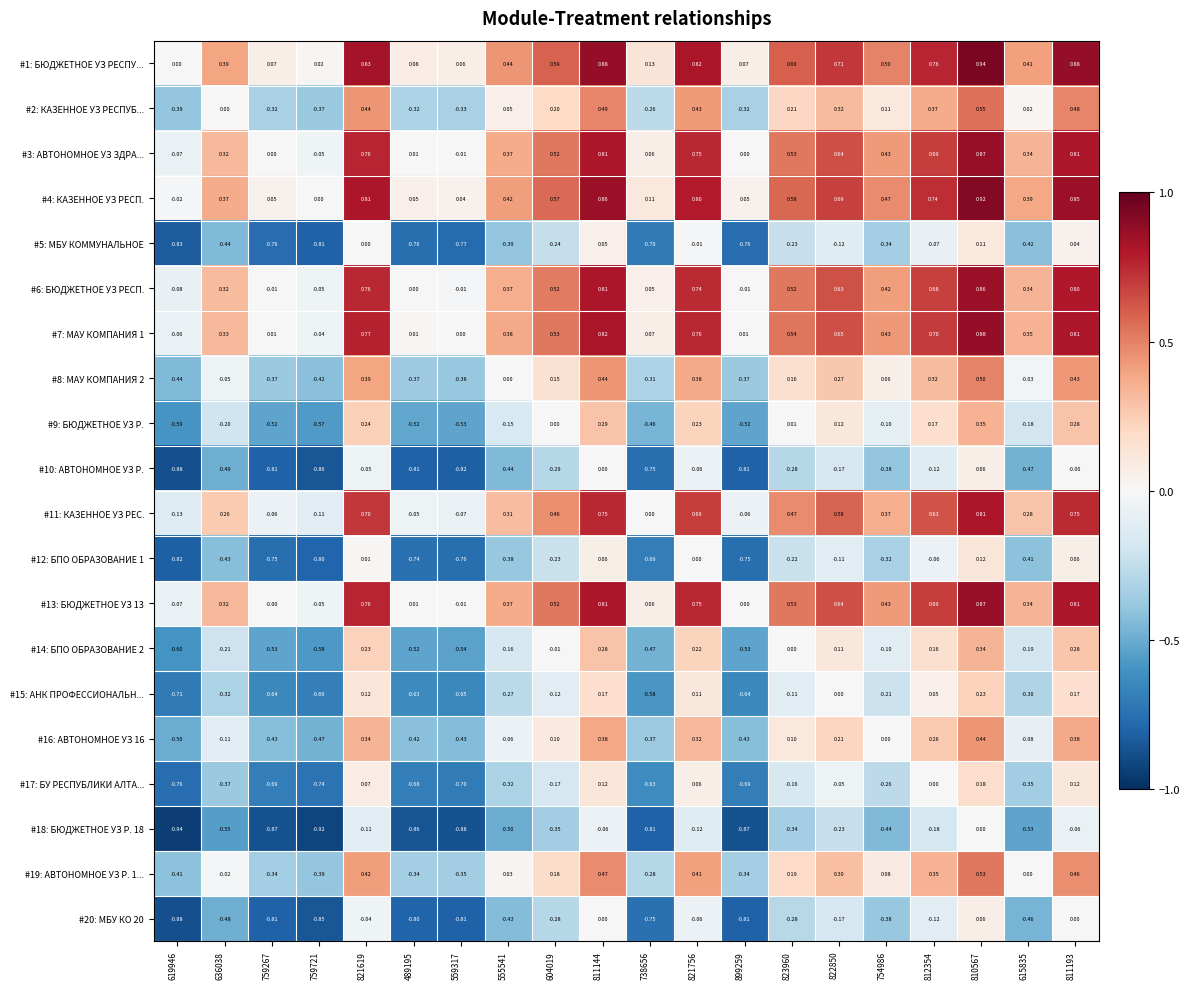

Is the value of #20: МБУ КО 20 at 811144 greater than the value of #1: БЮДЖЕТНОЕ УЗ РЕСПУ... at 822850?

No